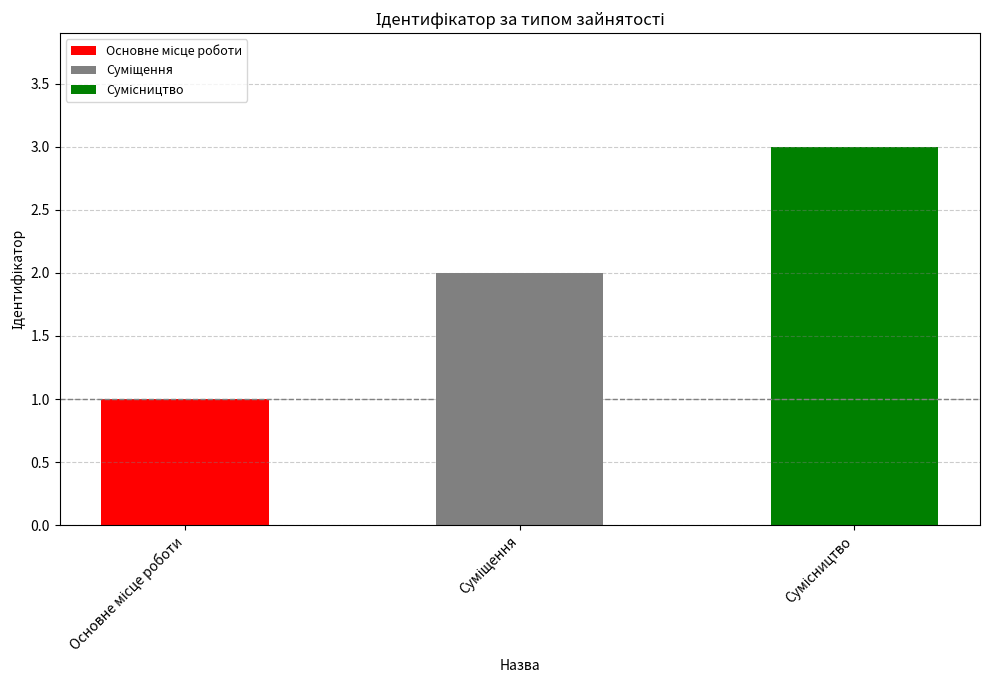

Are the bars grouped side by side (vs. stacked)?

No